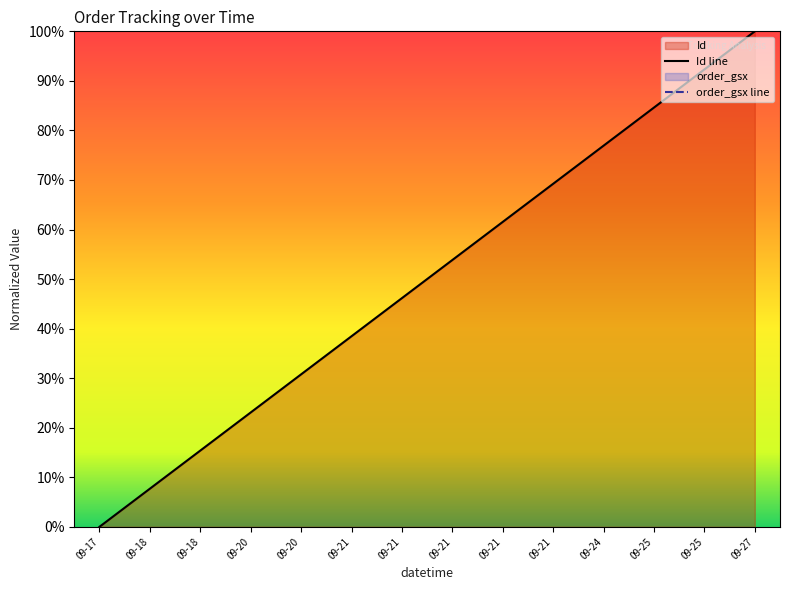

True or false: Id line has a value of 38.5 at 09-21.

True